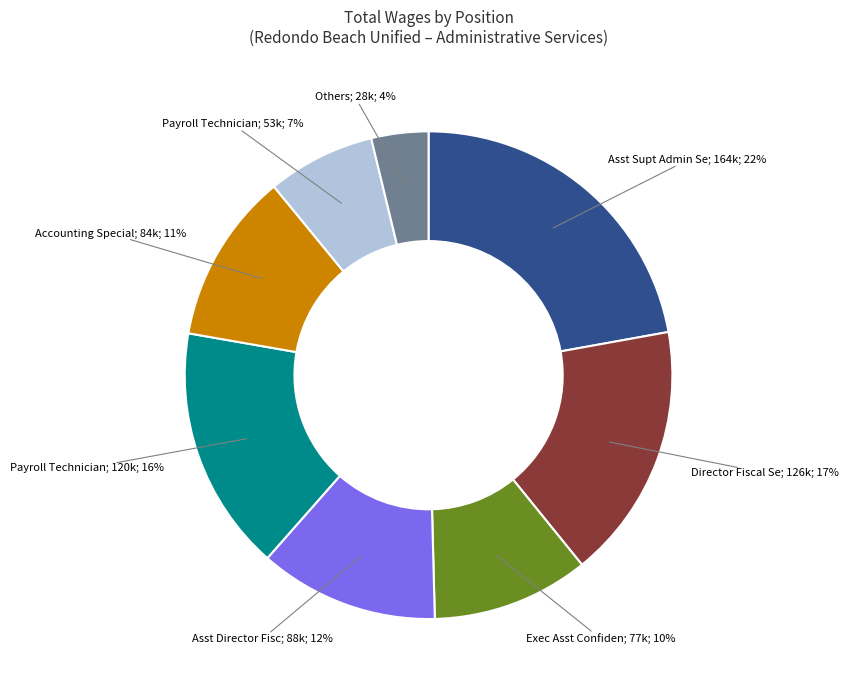

To the nearest percent, what is the average slice percentage?

12%